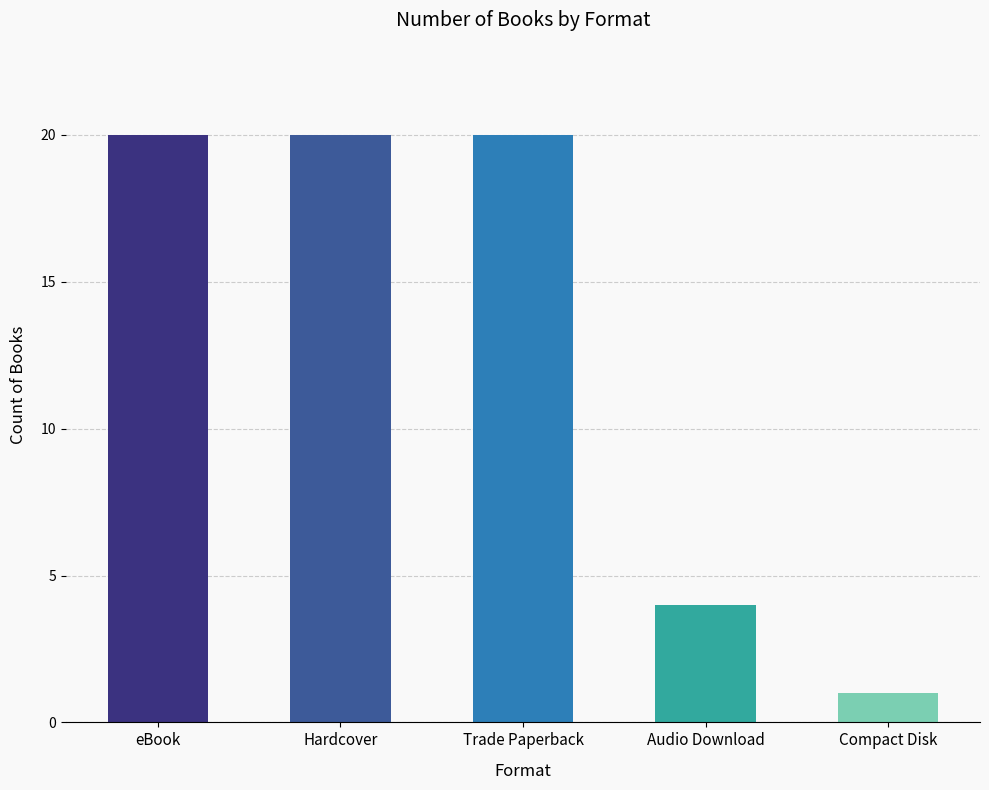

What is the difference between the maximum and minimum values?

19